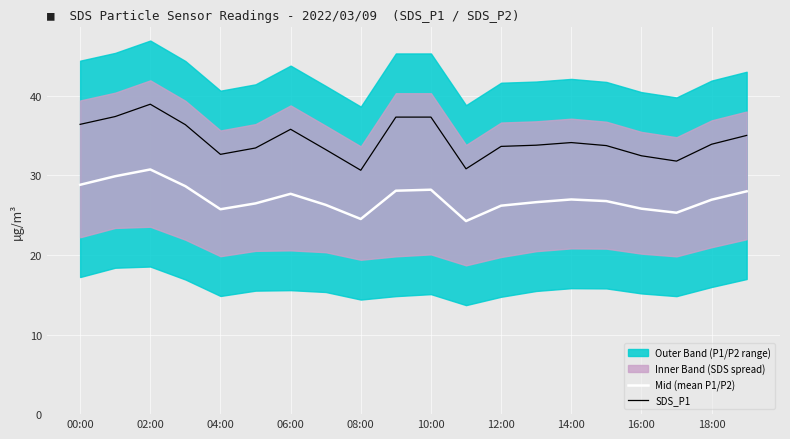

The Mid (mean P1/P2) series shows 30.8 at 02:00. True or false?

True